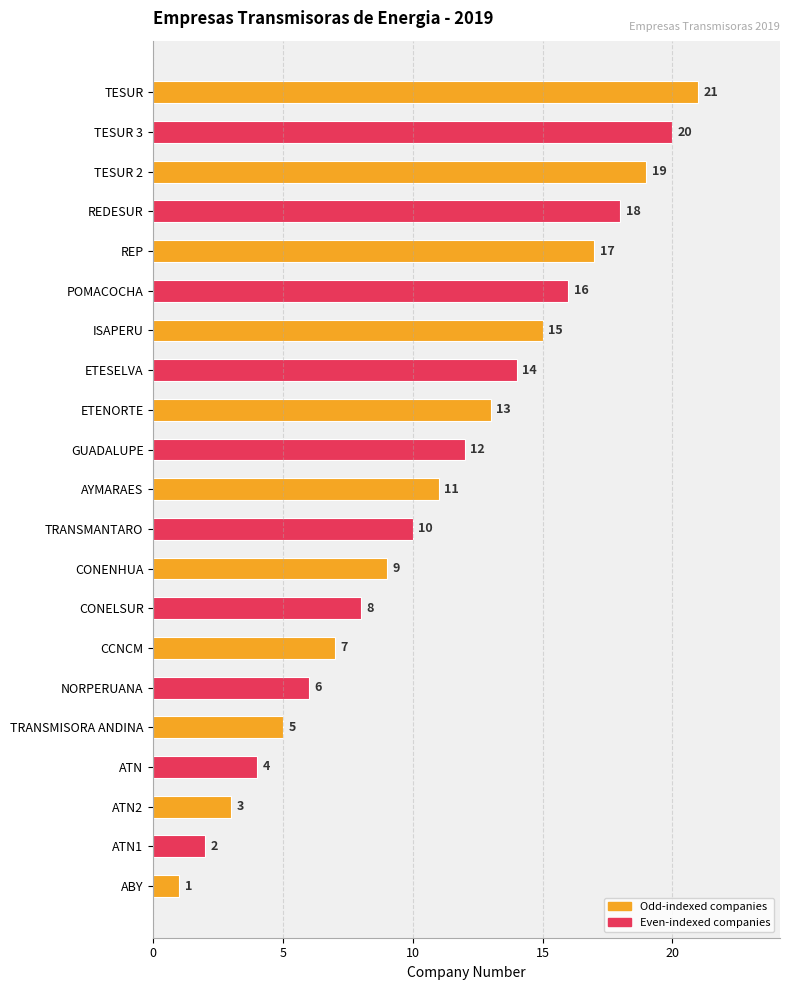

Between GUADALUPE and REP, which is larger?

REP